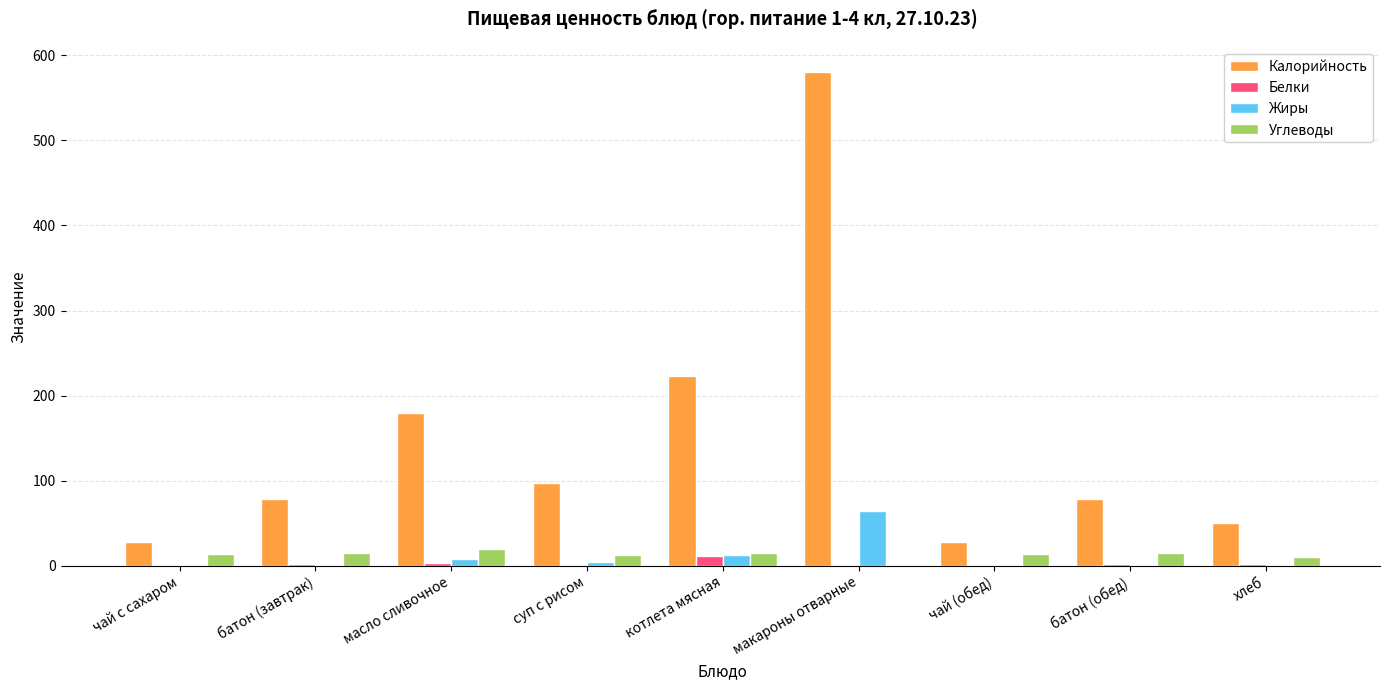

Between суп с рисом and чай (обед), which series saw the biggest shift?

Калорийность